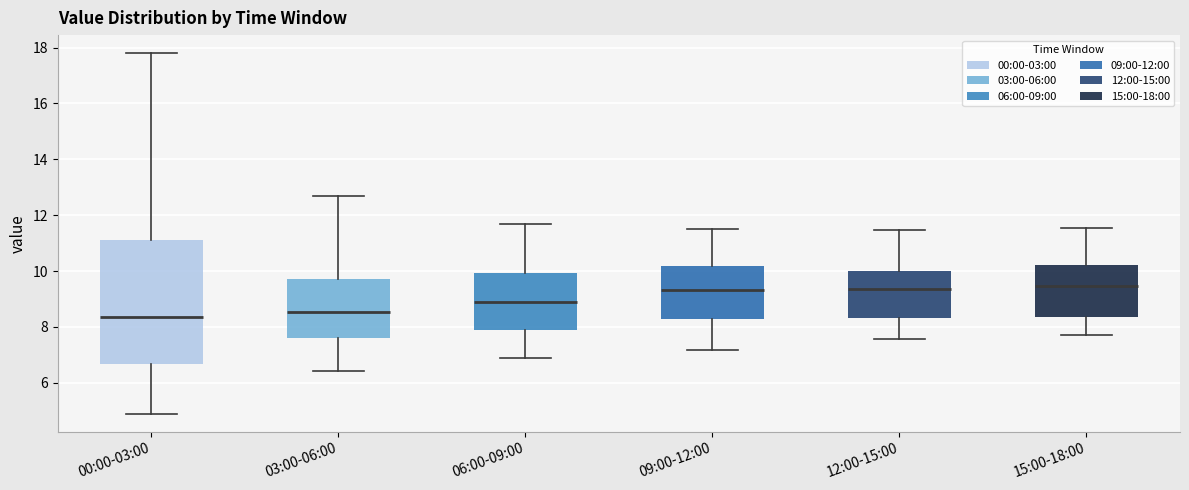

Where does the lower whisker of the box for 00:00-03:00 end on the y-axis? The values are not printed on the chart, so give them approximately, as read against the axis.

5.0